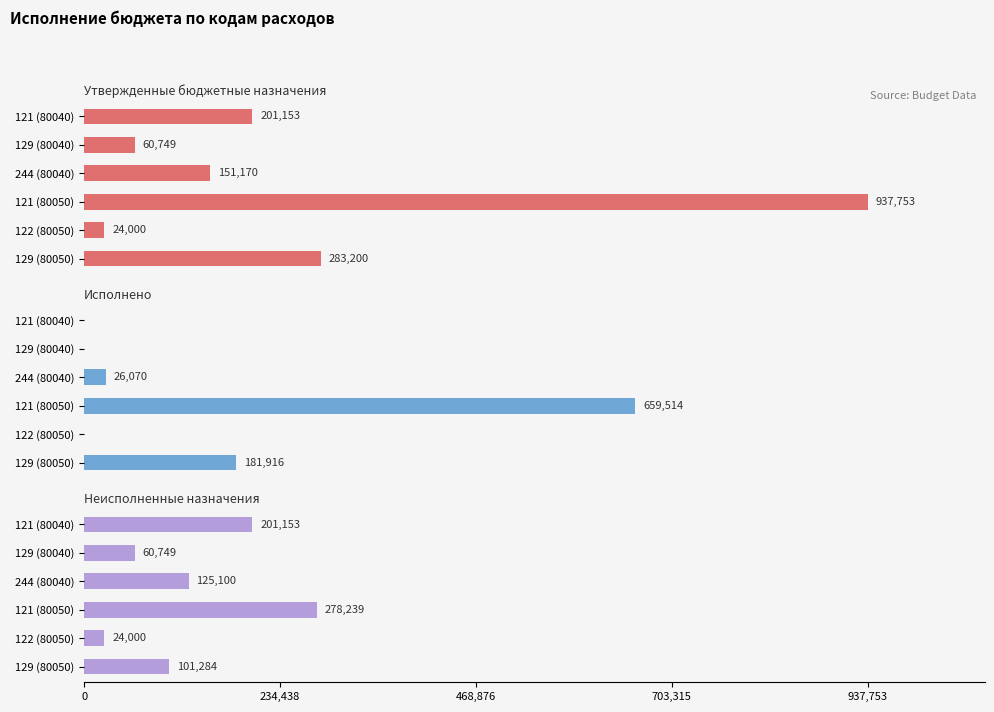

What is the average value of the Утвержденные бюджетные назначения series?

276337.5